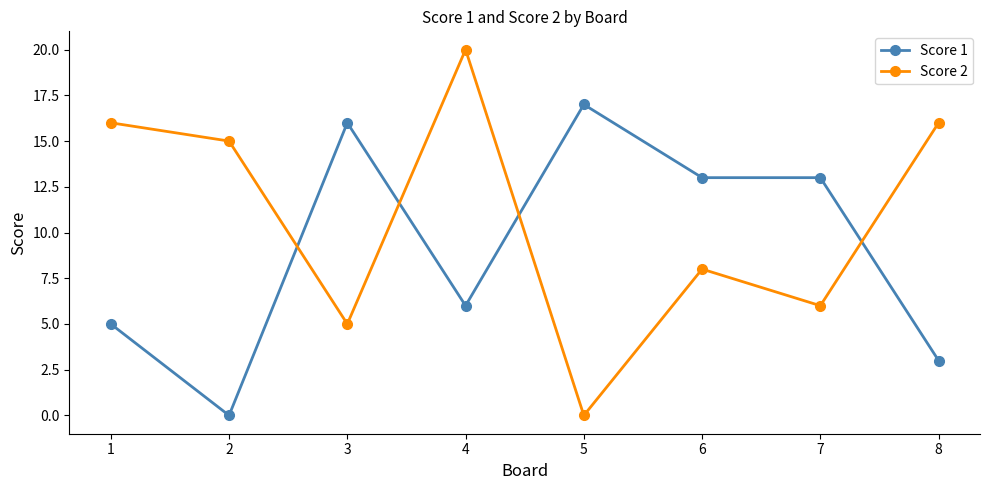

Reading left to right, what are all the values shown in this chart?

Score 1: 5	0	16	6	17	13	13	3
Score 2: 16	15	5	20	0	8	6	16